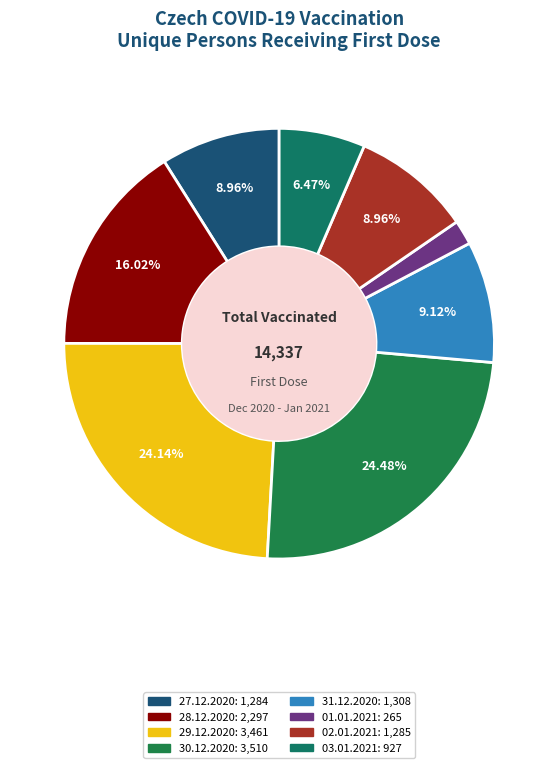

The 28.12.2020 slice represents 5% of the pie. True or false?

False